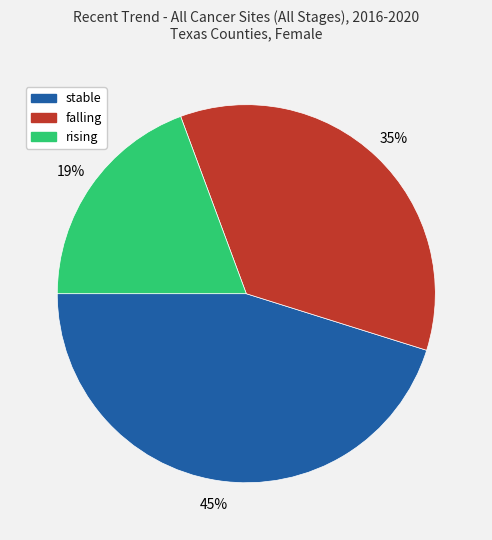

Does any single category account for the majority?

No